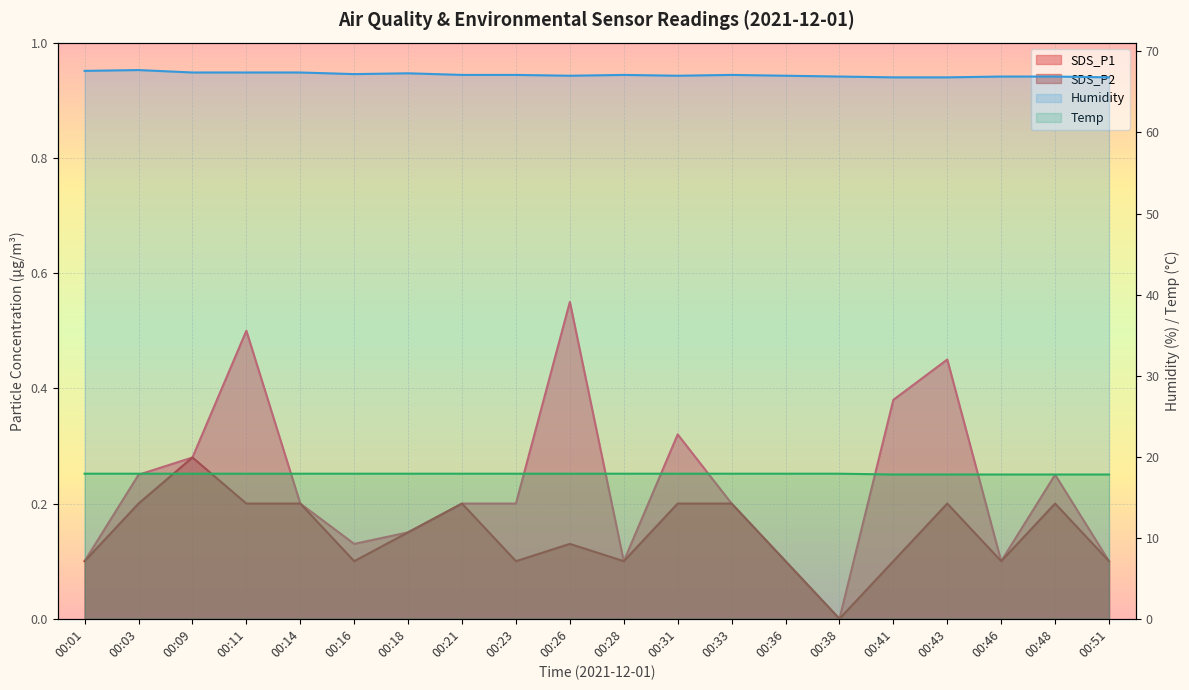

Reading left to right, extract all data points from this chart.

SDS_P1: 00:01=0.1	00:03=0.2	00:09=0.3	00:11=0.5	00:14=0.2	00:16=0.1	00:18=0.1	00:21=0.2	00:23=0.2	00:26=0.6	00:28=0.1	00:31=0.3	00:33=0.2	00:36=0.1	00:38=0.0	00:41=0.4	00:43=0.5	00:46=0.1	00:48=0.2	00:51=0.1
SDS_P2: 00:01=0.1	00:03=0.2	00:09=0.3	00:11=0.2	00:14=0.2	00:16=0.1	00:18=0.1	00:21=0.2	00:23=0.1	00:26=0.1	00:28=0.1	00:31=0.2	00:33=0.2	00:36=0.1	00:38=0.0	00:41=0.1	00:43=0.2	00:46=0.1	00:48=0.2	00:51=0.1
Temp: 00:01=17.9	00:03=17.9	00:09=17.9	00:11=17.9	00:14=17.9	00:16=17.9	00:18=17.9	00:21=17.9	00:23=17.9	00:26=17.9	00:28=17.9	00:31=17.9	00:33=17.9	00:36=17.9	00:38=17.9	00:41=17.8	00:43=17.8	00:46=17.8	00:48=17.8	00:51=17.8
Humidity: 00:01=67.6	00:03=67.7	00:09=67.4	00:11=67.4	00:14=67.4	00:16=67.2	00:18=67.3	00:21=67.1	00:23=67.1	00:26=67.0	00:28=67.1	00:31=67.0	00:33=67.1	00:36=67.0	00:38=66.9	00:41=66.8	00:43=66.8	00:46=66.9	00:48=66.9	00:51=66.8